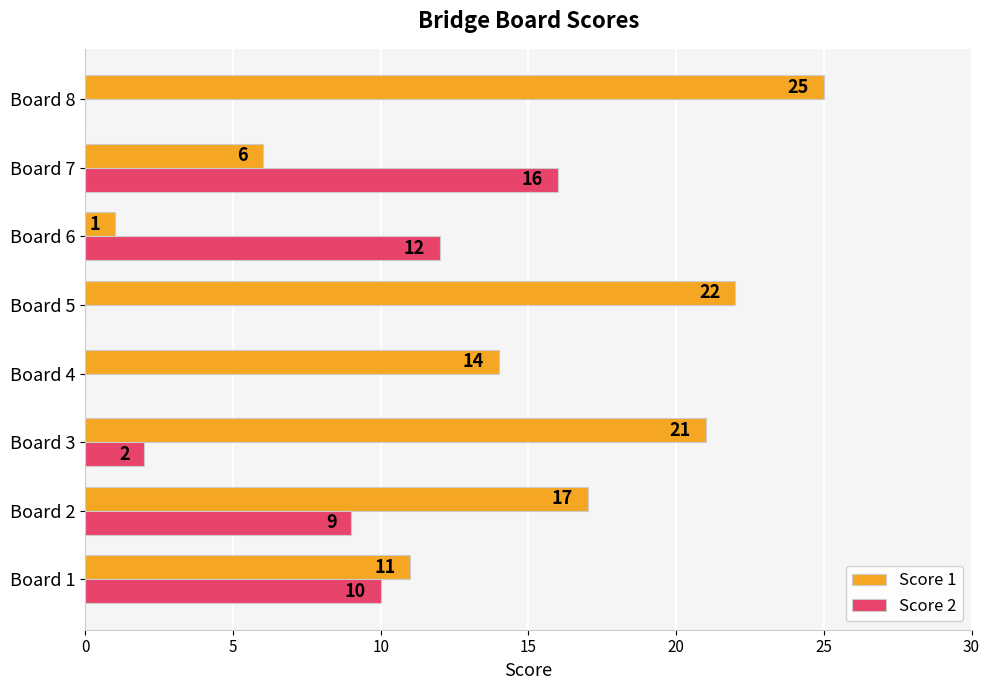

What is the sum of all Score 1 values?

117